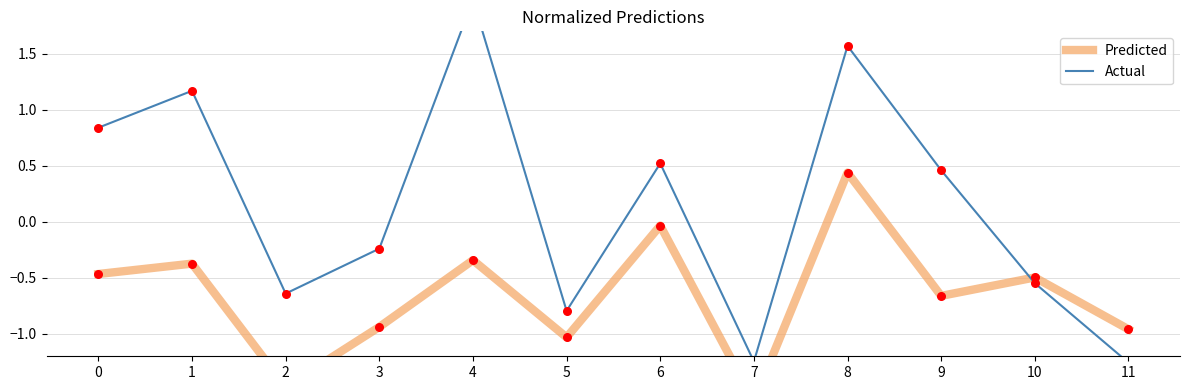

Which series has the largest total across all categories?

Actual